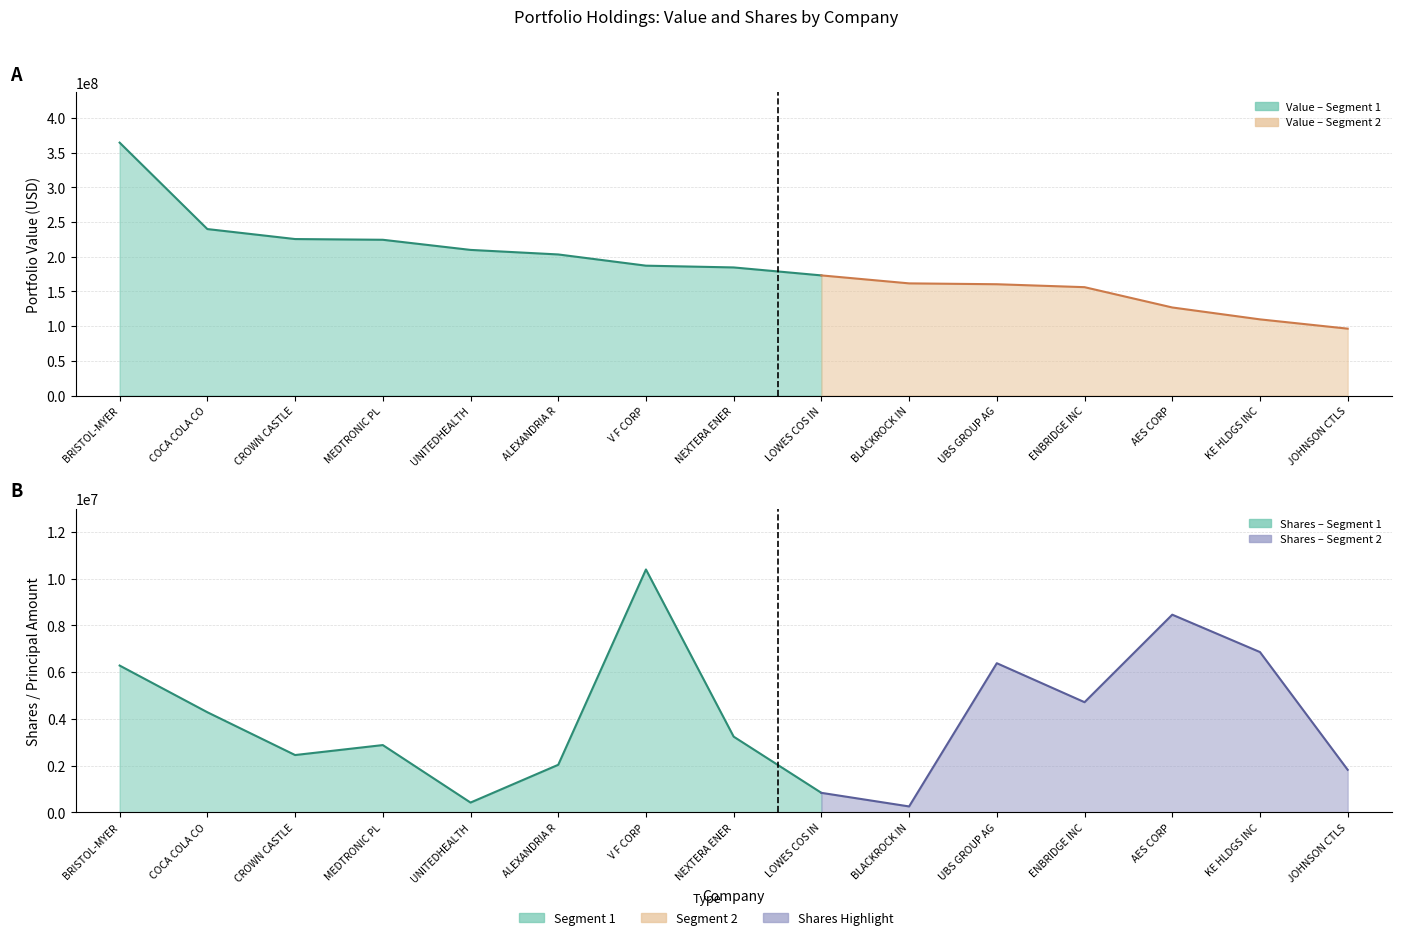

Reading left to right, list all the values displayed in this chart.

Value: 364402516	239870400	225487860	224453034	209853504	203301100	187140582	184585722	173116736	161628554	160384556	156162962	126913920	109767760	96384634
Shares or principal amount: 6282802	4283400	2450955	2877603	416376	2033011	10396699	3238346	832292	250199	6383131	4713779	8460928	6860485	1818578